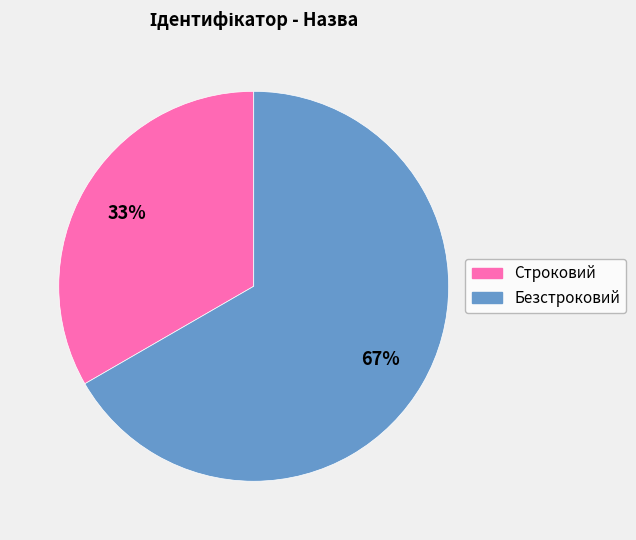

Approximately how many times larger is the value at Безстроковий compared to Строковий?

2.0